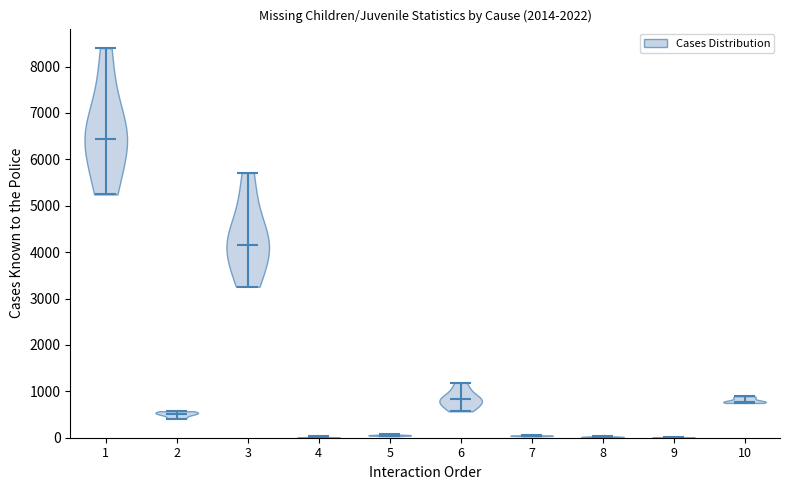

Reading left to right, read every violin against the y-axis: where its median line is, and the lowest and highest points it reaches. The values are not printed on the chart, so give them approximately, as read against the axis.

1: median line 6400, lowest point 5200, highest point 8400
2: median line 500, lowest point 400, highest point 600
3: median line 4200, lowest point 3300, highest point 5700
4: median line 0, lowest point 0, highest point 0
5: median line 100, lowest point 0, highest point 100
6: median line 800, lowest point 600, highest point 1200
7: median line 0, lowest point 0, highest point 100
8: median line 0, lowest point 0, highest point 0
9: median line 0, lowest point 0, highest point 0
10: median line 800, lowest point 700, highest point 900